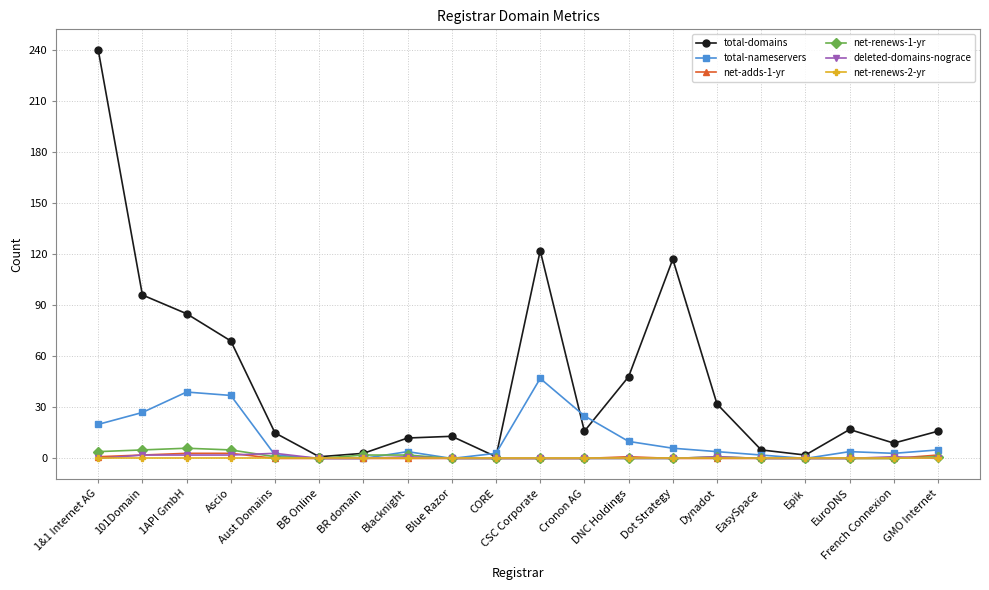

True or false: deleted-domains-nograce has a value of 0 at 1&1 Internet AG.

True